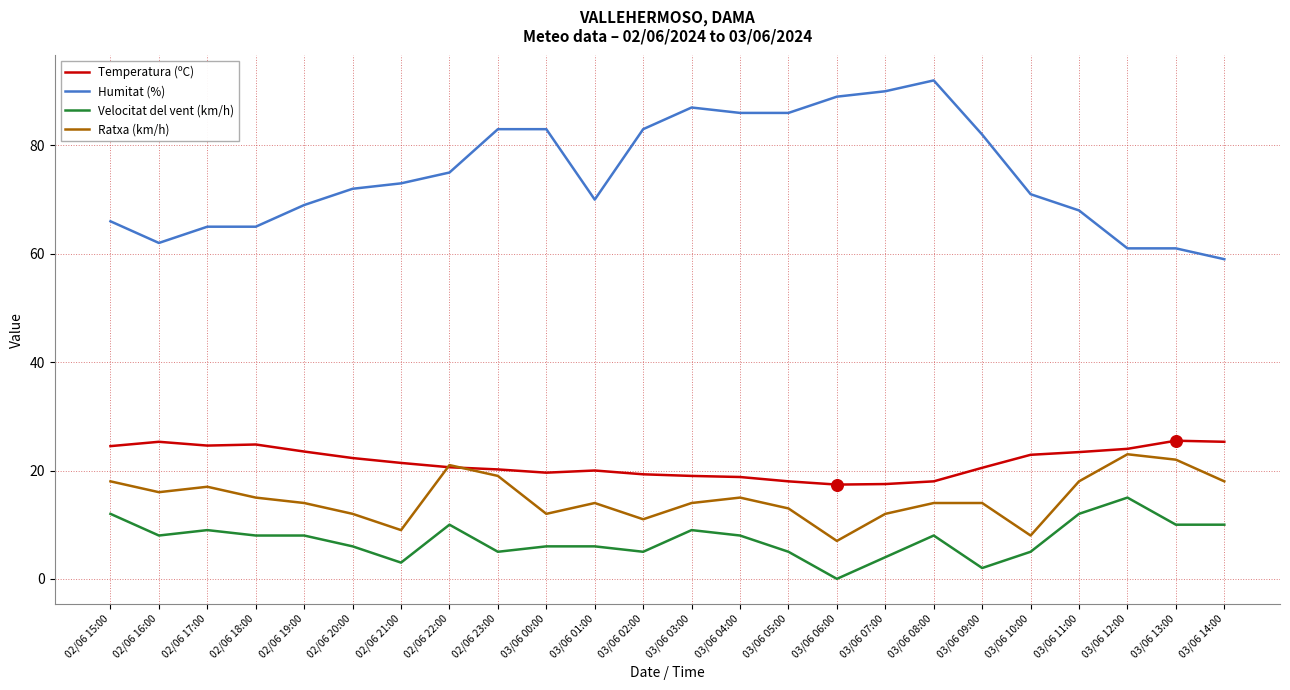

Which series has the widest spread of values?

Humitat (%)